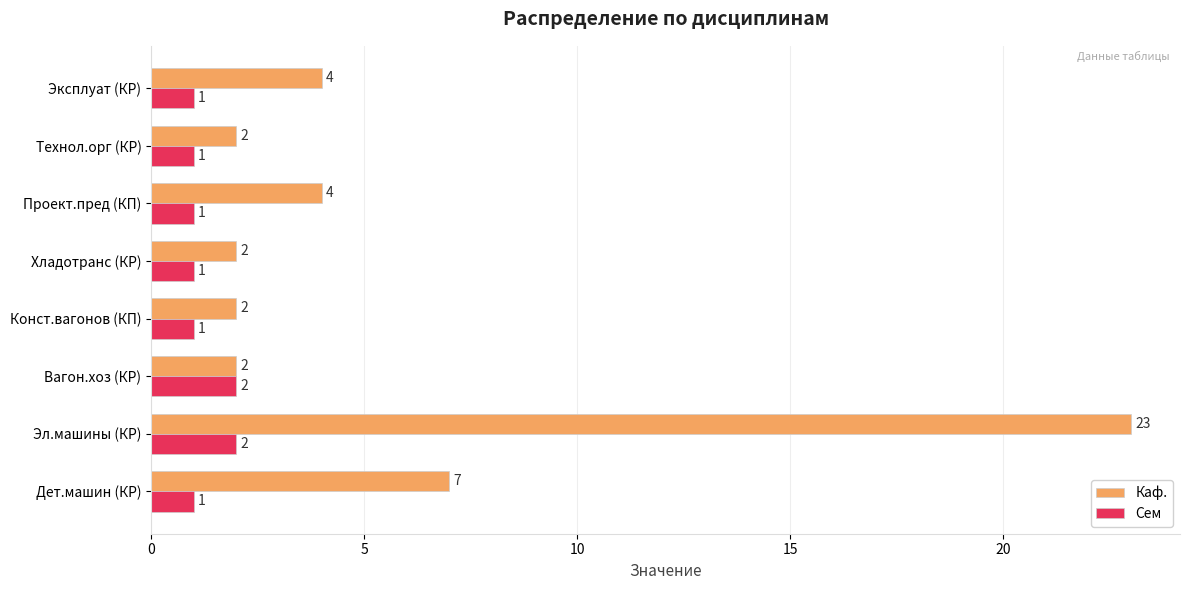

Which series changed the most between Дет.машин (КР) and Вагон.хоз (КР)?

Каф.